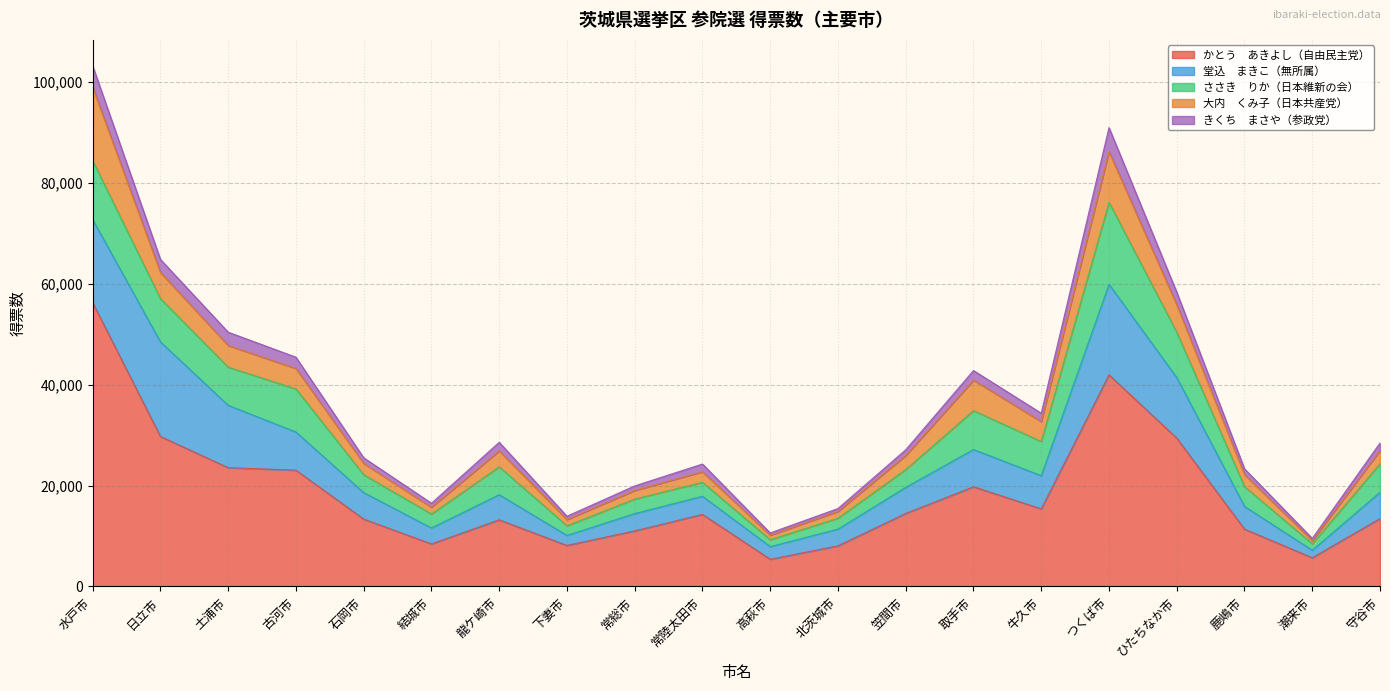

At which label does かとう　あきよし（自由民主党） first exceed 14284?

水戸市